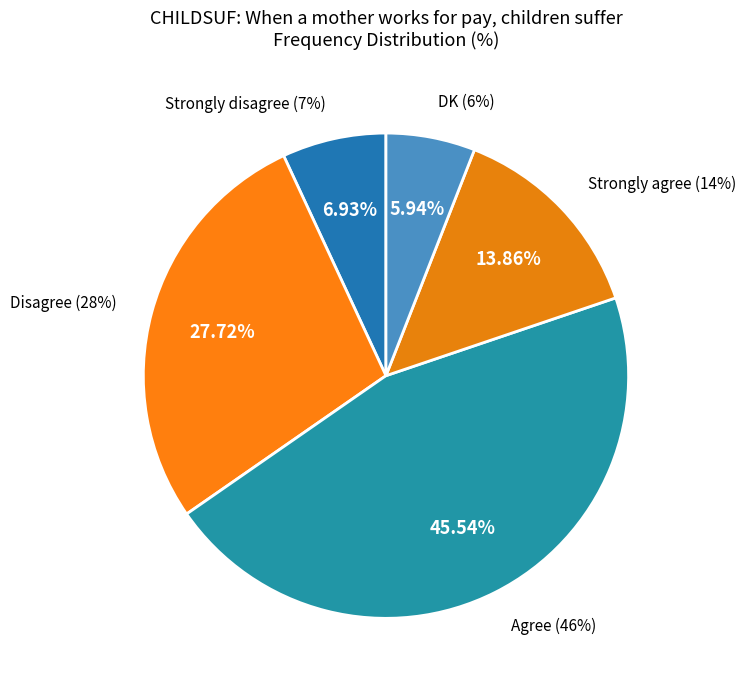

Does DK account for over 50% of the chart?

No